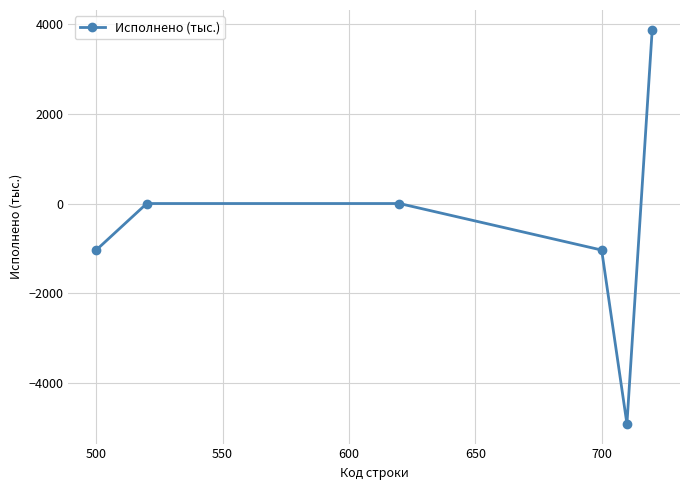

What is the maximum value shown in the chart?

3879.4